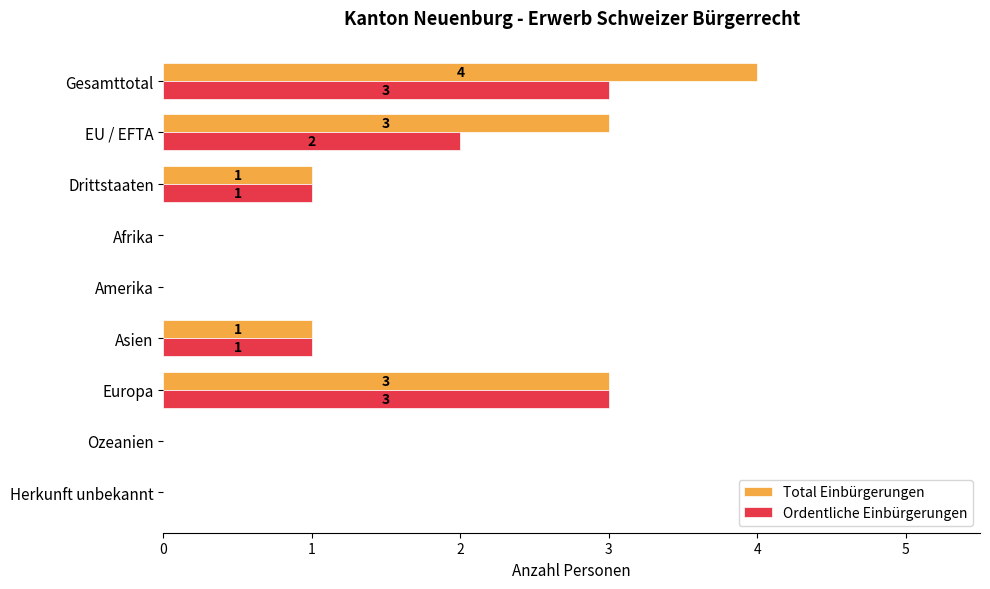

True or false: Ordentliche Einbürgerungen has a value of 0 at Amerika.

True